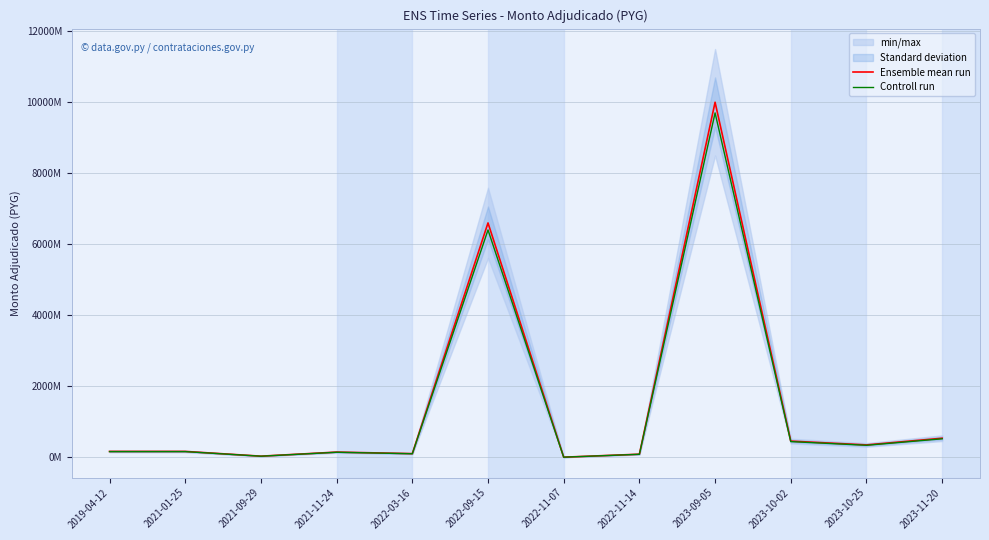

True or false: Controll run has a value of 157140000.0 at 2021-01-25.

True